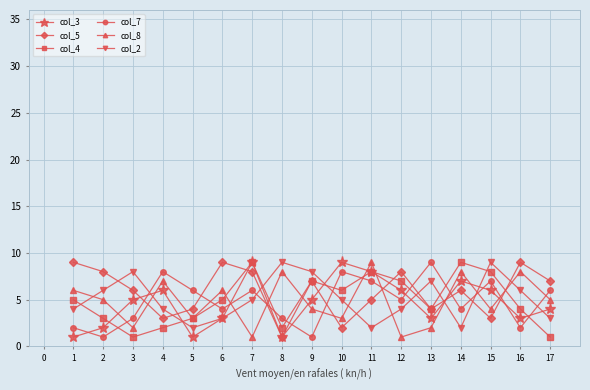

Reading left to right, transcribe all the data shown in this chart.

col_3: 1	2	5	6	1	3	9	1	5	9	8	6	3	7	6	3	4
col_5: 9	8	6	3	4	9	8	1	7	2	5	8	4	6	3	9	7
col_4: 5	3	1	2	3	5	9	2	7	6	8	7	4	9	8	4	1
col_7: 2	1	3	8	6	4	6	3	1	8	7	5	9	4	7	2	6
col_8: 6	5	2	7	3	6	1	8	4	3	9	1	2	8	4	8	5
col_2: 4	6	8	4	2	3	5	9	8	5	2	4	7	2	9	6	3